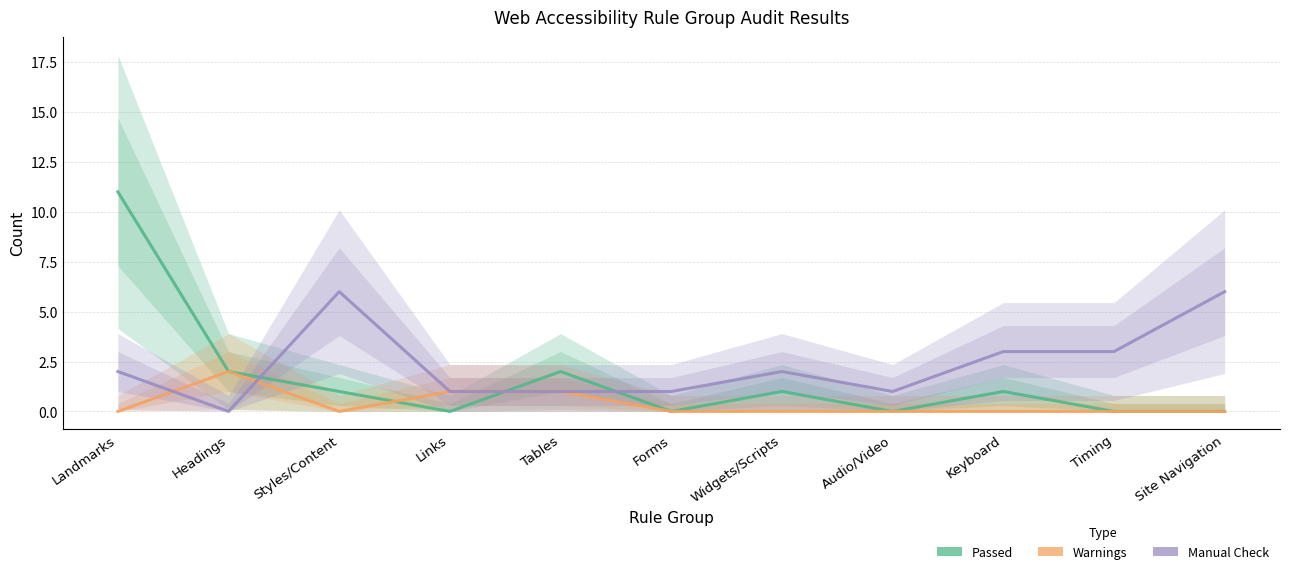

What is the label of the 6th point from the left?

Forms